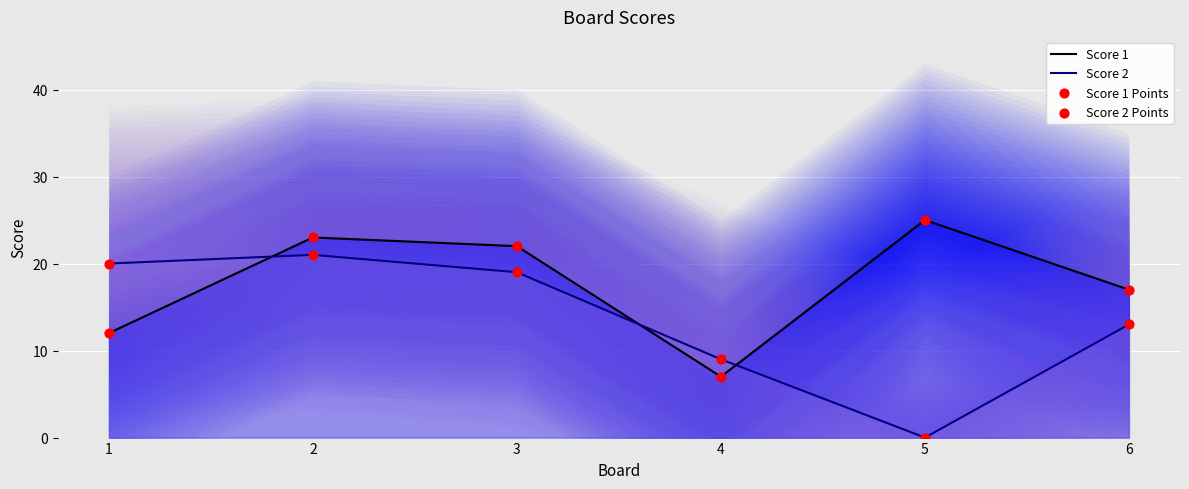

Which series reaches the maximum Y coordinate?

Score 1